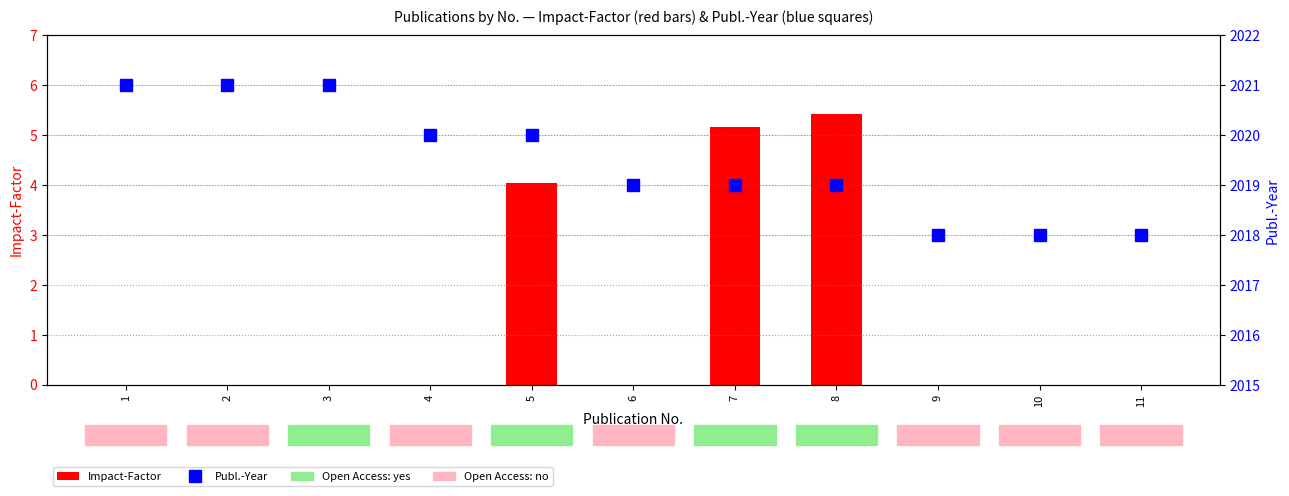

True or false: Impact-Factor has a value of 0.0 at 2.

True